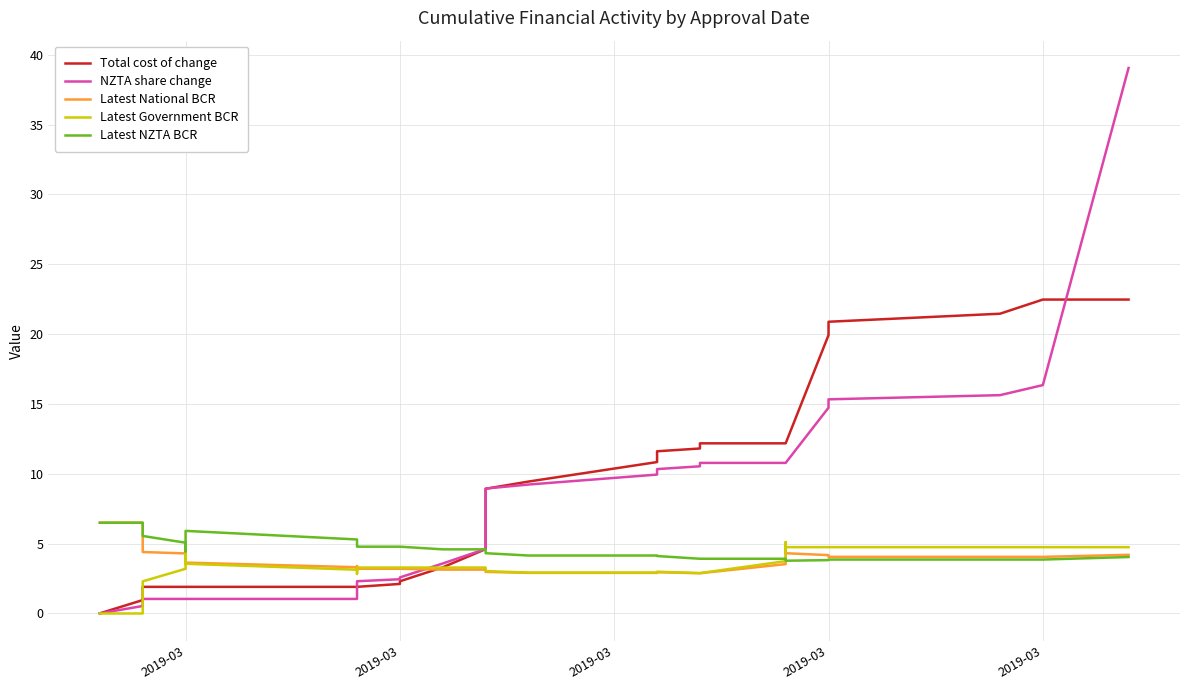

Count the number of categories in the chart.

40